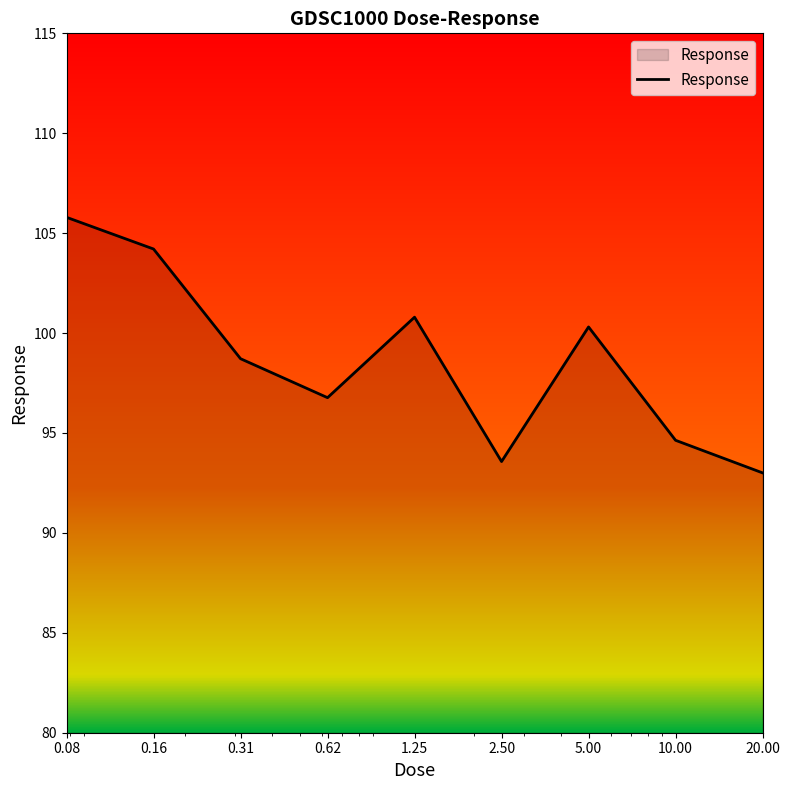

What is the greatest value displayed?

105.8